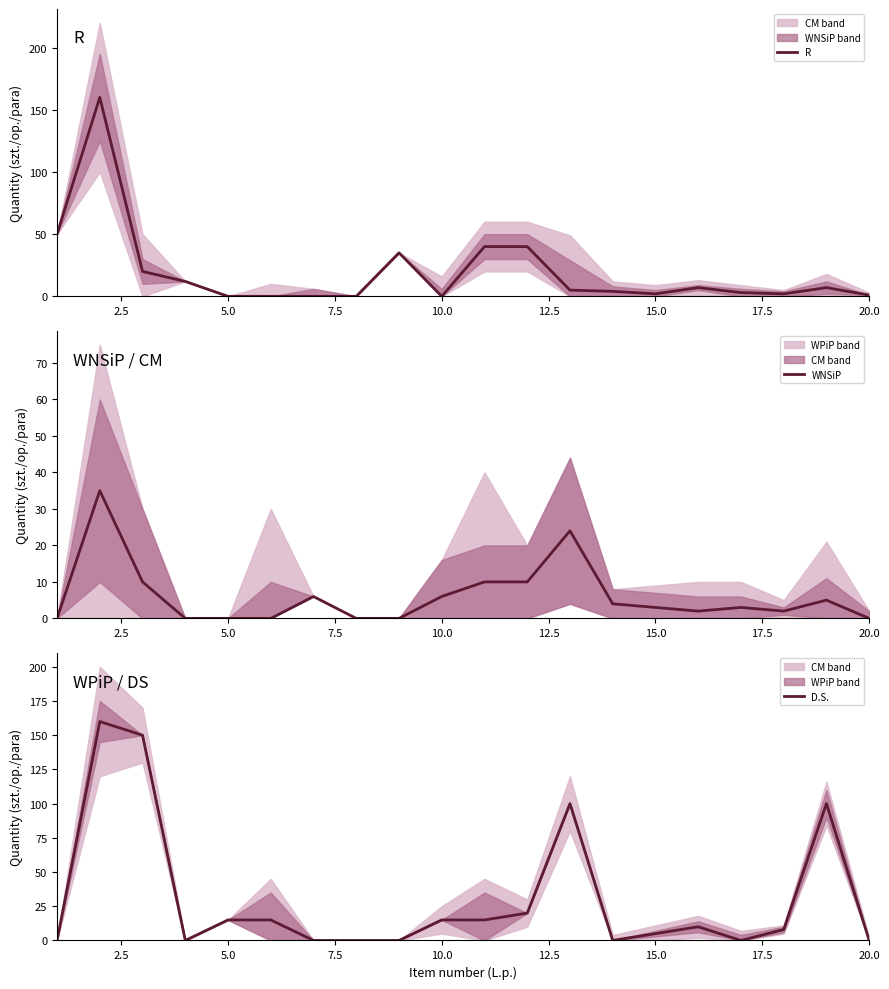

True or false: R has a value of 54 at 5.0.

False